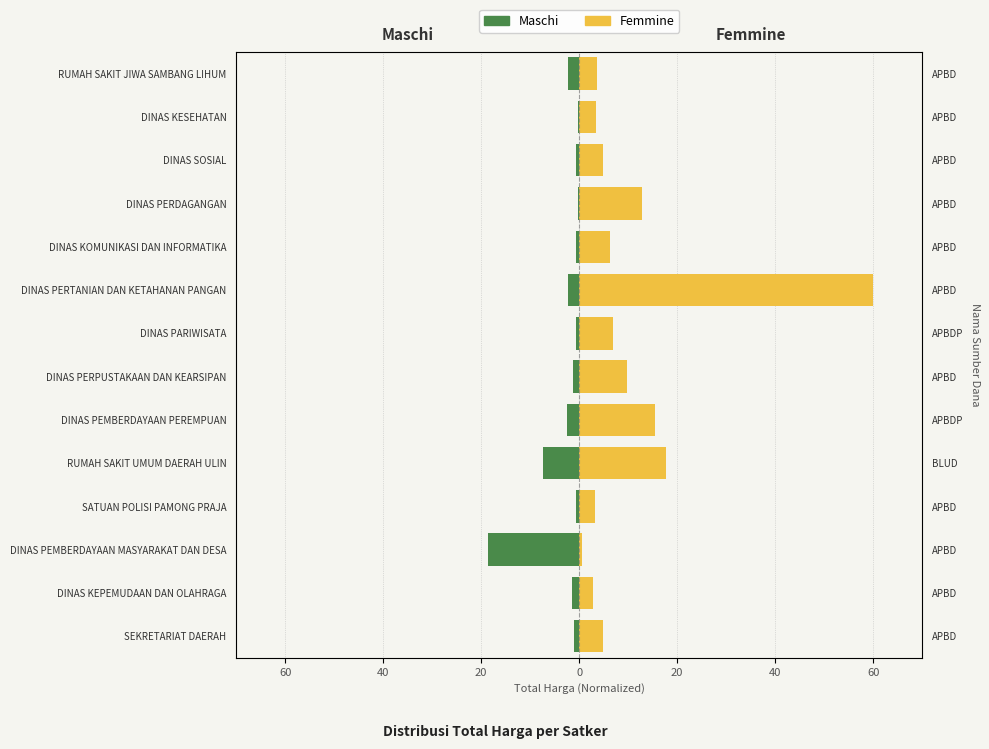

Reading left to right, transcribe all the data shown in this chart.

Maschi: -1.0	-1.4	-18.6	-0.6	-7.5	-2.4	-1.2	-0.7	-2.4	-0.7	-0.2	-0.6	-0.2	-2.4
Femmine: 4.9	2.9	0.5	3.2	17.6	15.4	9.8	6.8	60.0	6.2	12.8	4.8	3.4	3.7